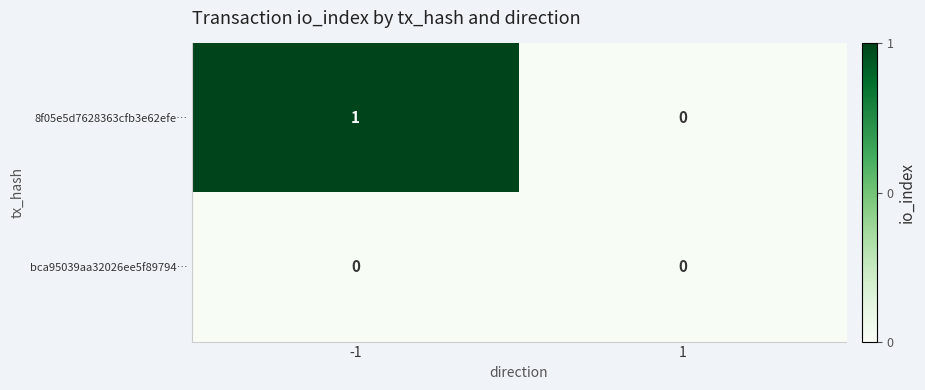

Reading left to right, extract all data points from this chart.

8f05e5d7628363cfb3e62efe…: -1=1	1=0
bca95039aa32026ee5f89794…: -1=0	1=0